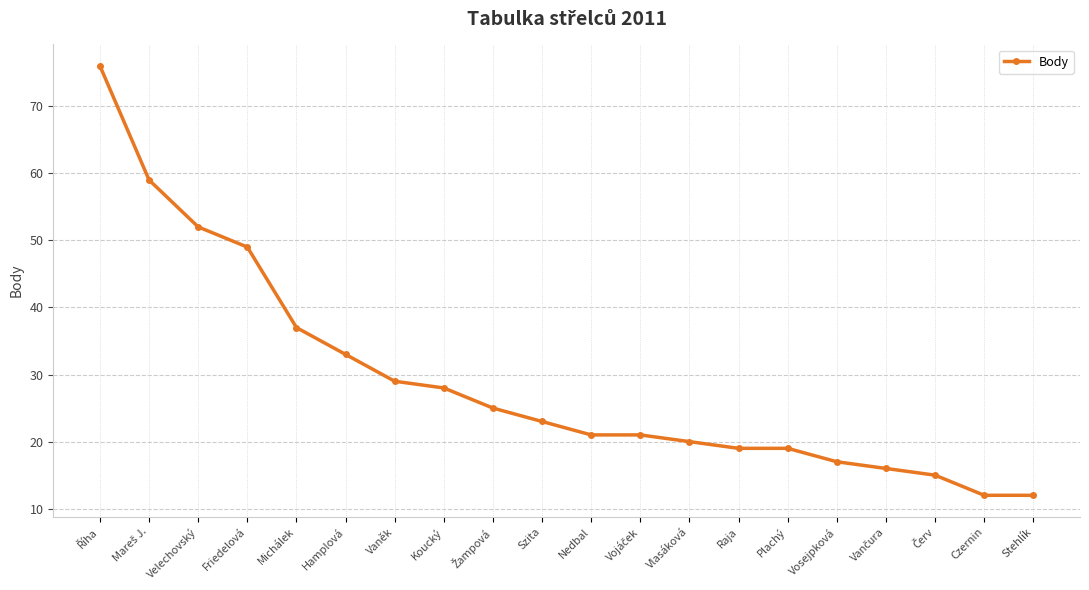

At which label is the value closest to 44?

Friedelová